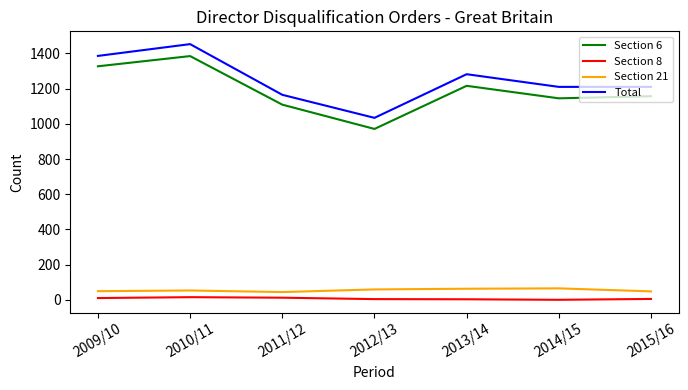

What is the difference between the second highest and second lowest values in the Section 21 series?

15